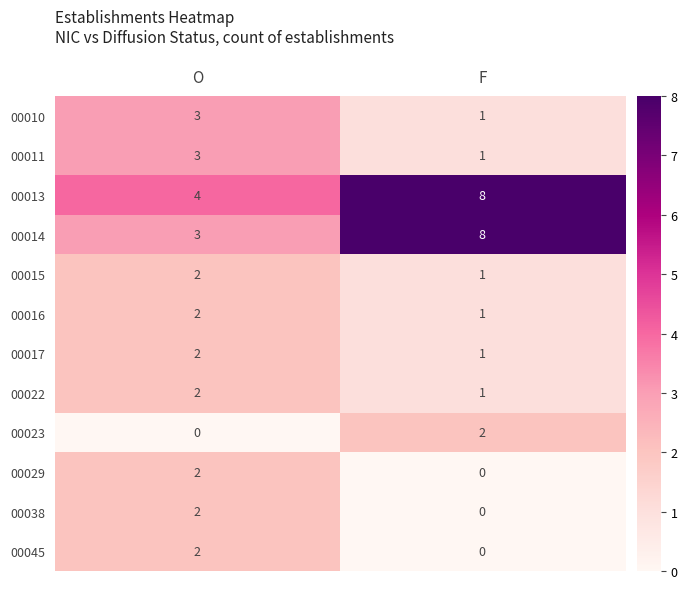

What is the maximum value for 00013?

8